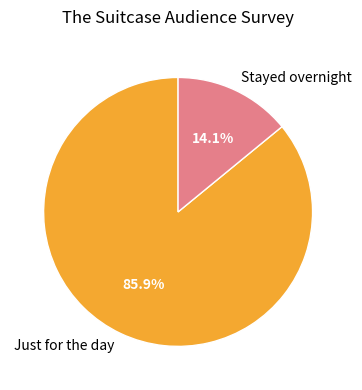

To the nearest percent, what percentage of the pie is Stayed overnight?

14%